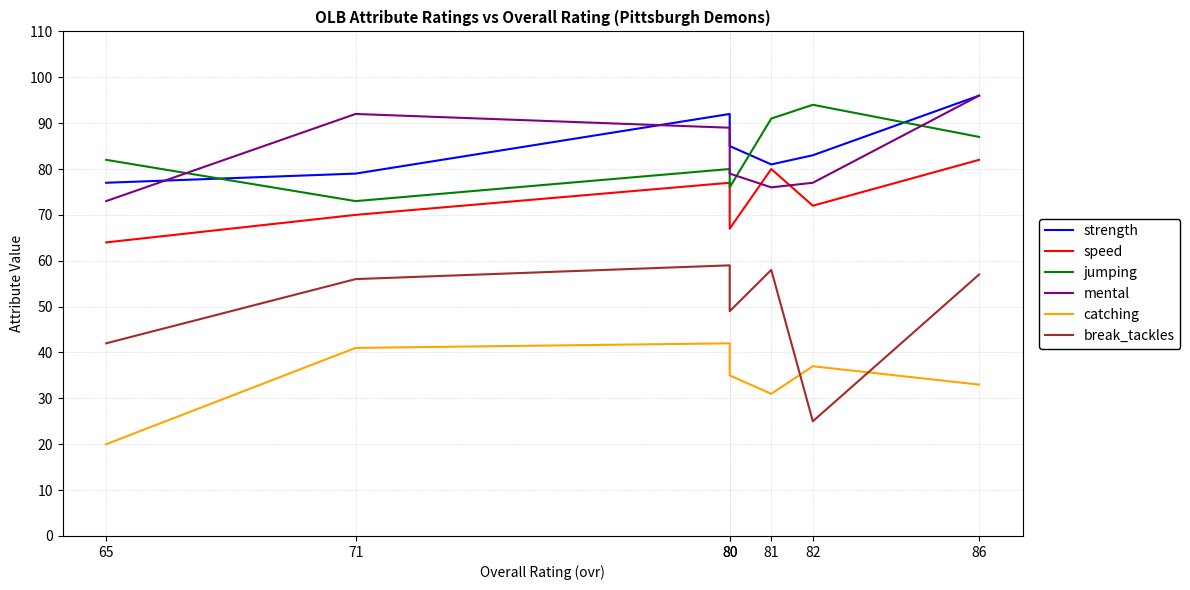

How many lines are shown in the chart?

6